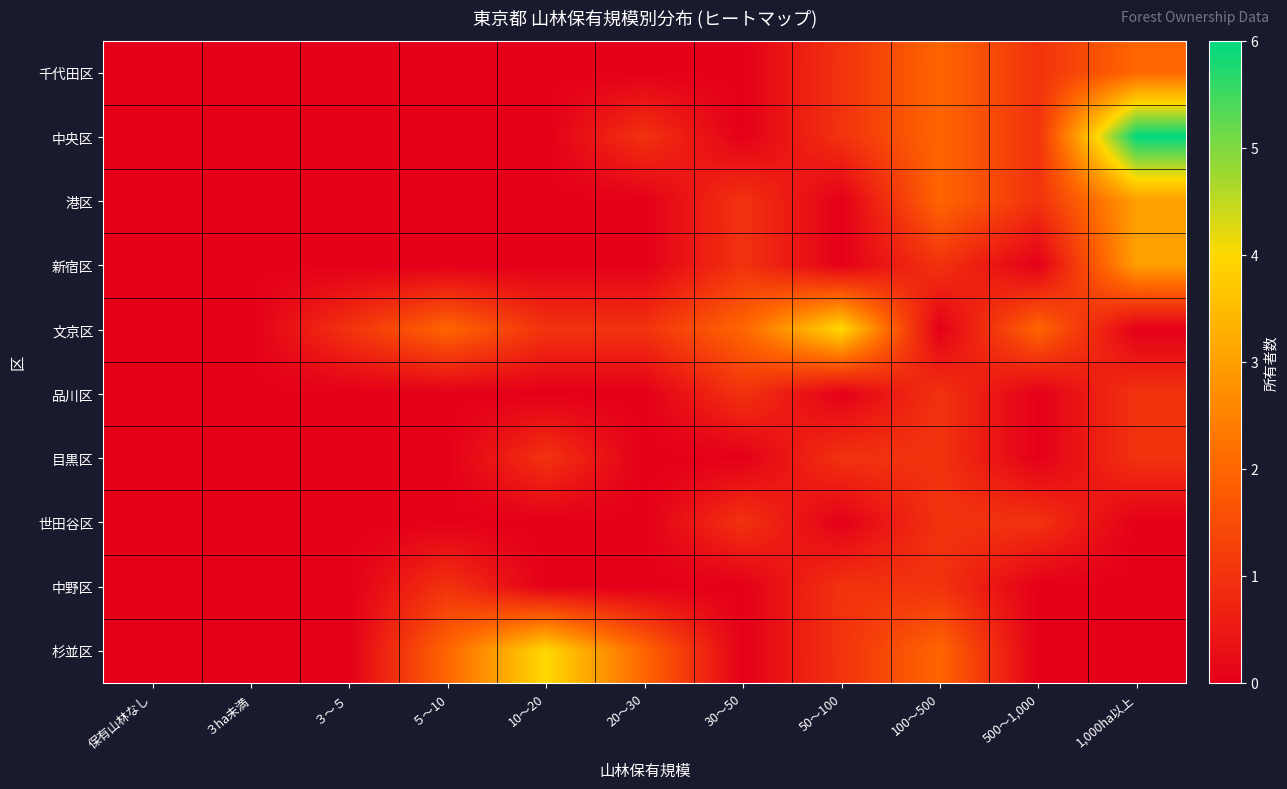

Reading left to right, extract all data points from this chart.

千代田区: 保有山林なし=0	３ha未満=0	３～５=0	５～10=0	10～20=0	20～30=0	30～50=0	50～100=1	100～500=2	500～1,000=1	1,000ha以上=2
中央区: 保有山林なし=0	３ha未満=0	３～５=0	５～10=0	10～20=0	20～30=1	30～50=0	50～100=1	100～500=2	500～1,000=1	1,000ha以上=6
港区: 保有山林なし=0	３ha未満=0	３～５=0	５～10=0	10～20=0	20～30=0	30～50=1	50～100=0	100～500=2	500～1,000=1	1,000ha以上=3
新宿区: 保有山林なし=0	３ha未満=0	３～５=0	５～10=0	10～20=0	20～30=0	30～50=1	50～100=0	100～500=1	500～1,000=0	1,000ha以上=3
文京区: 保有山林なし=0	３ha未満=0	３～５=1	５～10=2	10～20=1	20～30=1	30～50=2	50～100=4	100～500=0	500～1,000=2	1,000ha以上=0
品川区: 保有山林なし=0	３ha未満=0	３～５=0	５～10=0	10～20=0	20～30=0	30～50=1	50～100=0	100～500=1	500～1,000=0	1,000ha以上=1
目黒区: 保有山林なし=0	３ha未満=0	３～５=0	５～10=0	10～20=1	20～30=0	30～50=0	50～100=1	100～500=1	500～1,000=0	1,000ha以上=1
世田谷区: 保有山林なし=0	３ha未満=0	３～５=0	５～10=0	10～20=0	20～30=0	30～50=1	50～100=0	100～500=1	500～1,000=1	1,000ha以上=0
中野区: 保有山林なし=0	３ha未満=0	３～５=0	５～10=1	10～20=0	20～30=0	30～50=0	50～100=1	100～500=1	500～1,000=0	1,000ha以上=0
杉並区: 保有山林なし=0	３ha未満=0	３～５=0	５～10=2	10～20=4	20～30=2	30～50=0	50～100=1	100～500=2	500～1,000=0	1,000ha以上=0